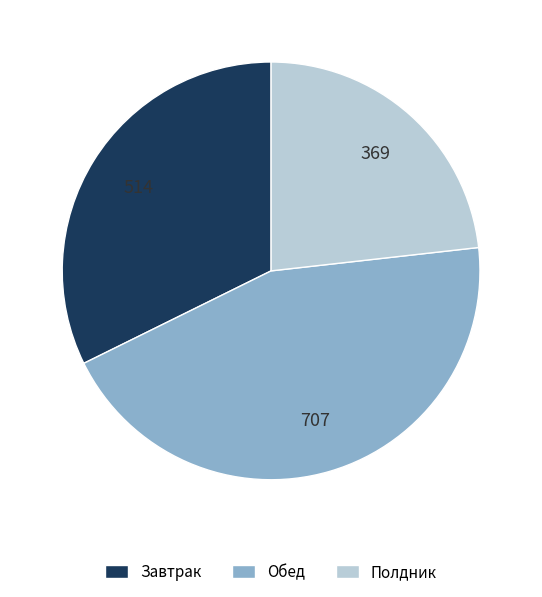

Is it true that Обед is 58% of the pie?

False